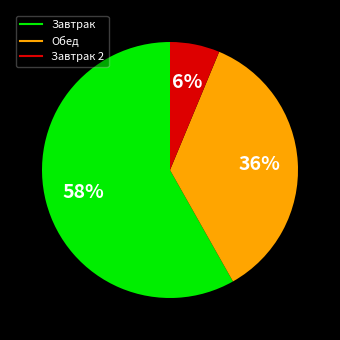

To the nearest percent, what is the difference between the largest and smallest slice percentages?

52%